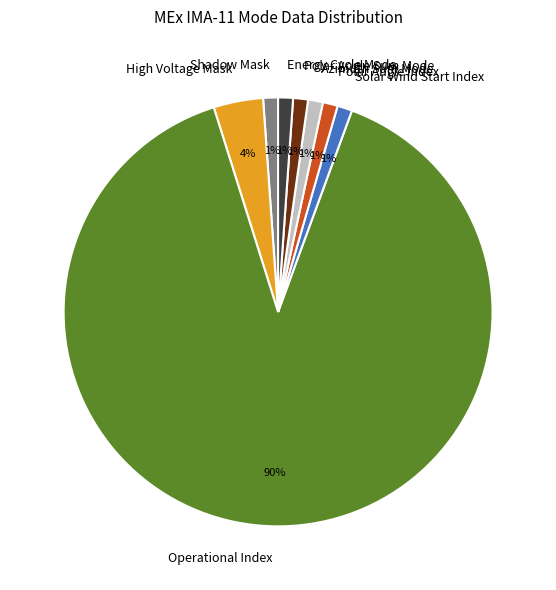

How many slices are in this pie chart?

8